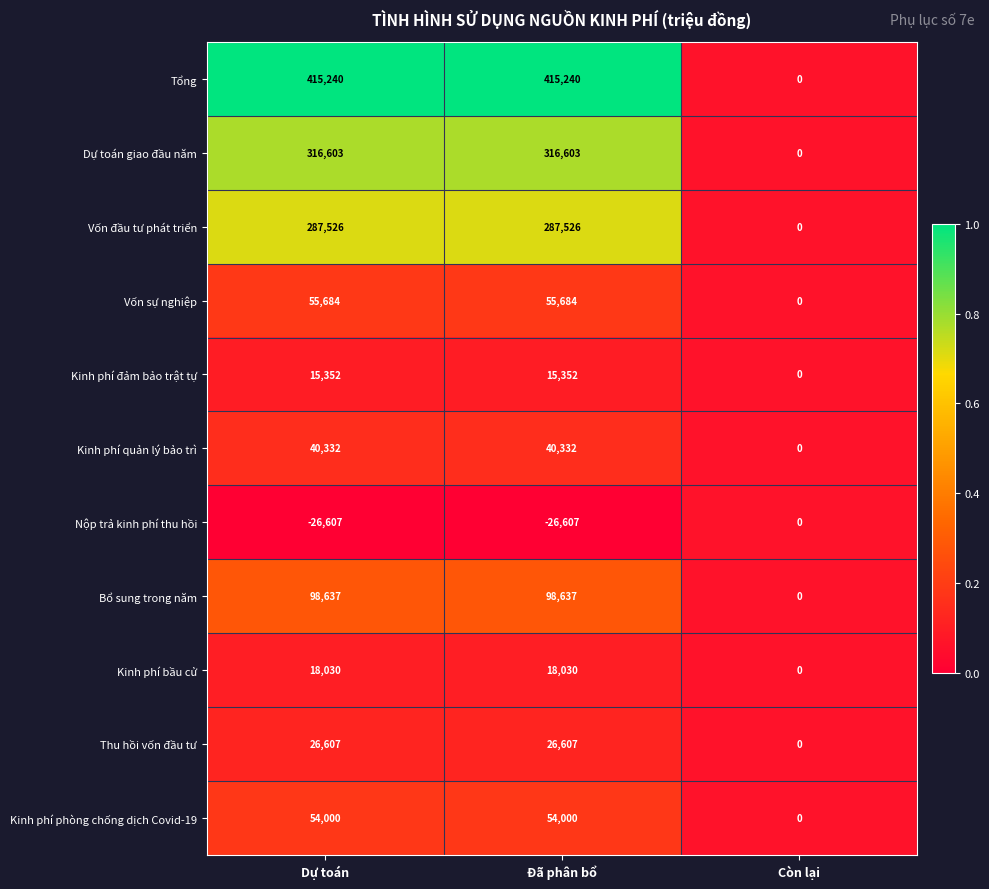

What is the difference between the second highest and minimum values in the Kinh phí quản lý bảo trì series?

40332